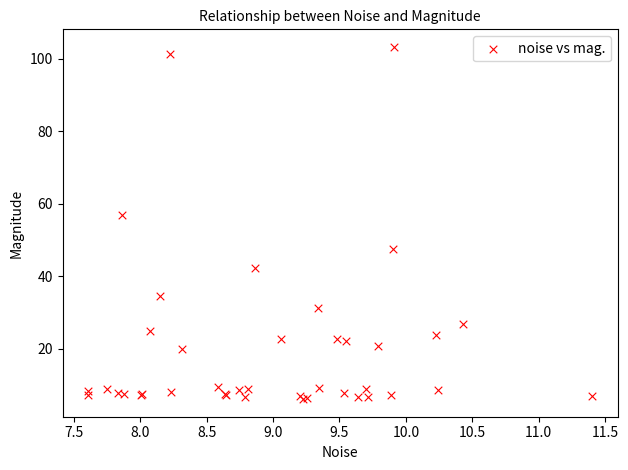

What Y value in the scatter plot is closest to 54?

56.9